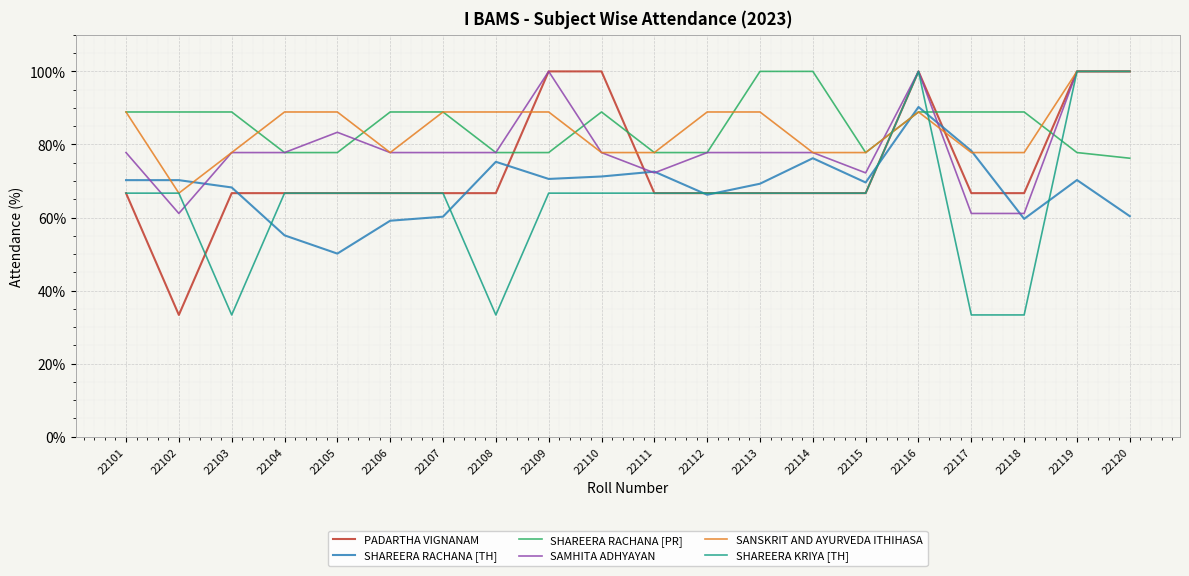

How many values in the SANSKRIT AND AYURVEDA ITHIHASA series exceed 88?

11